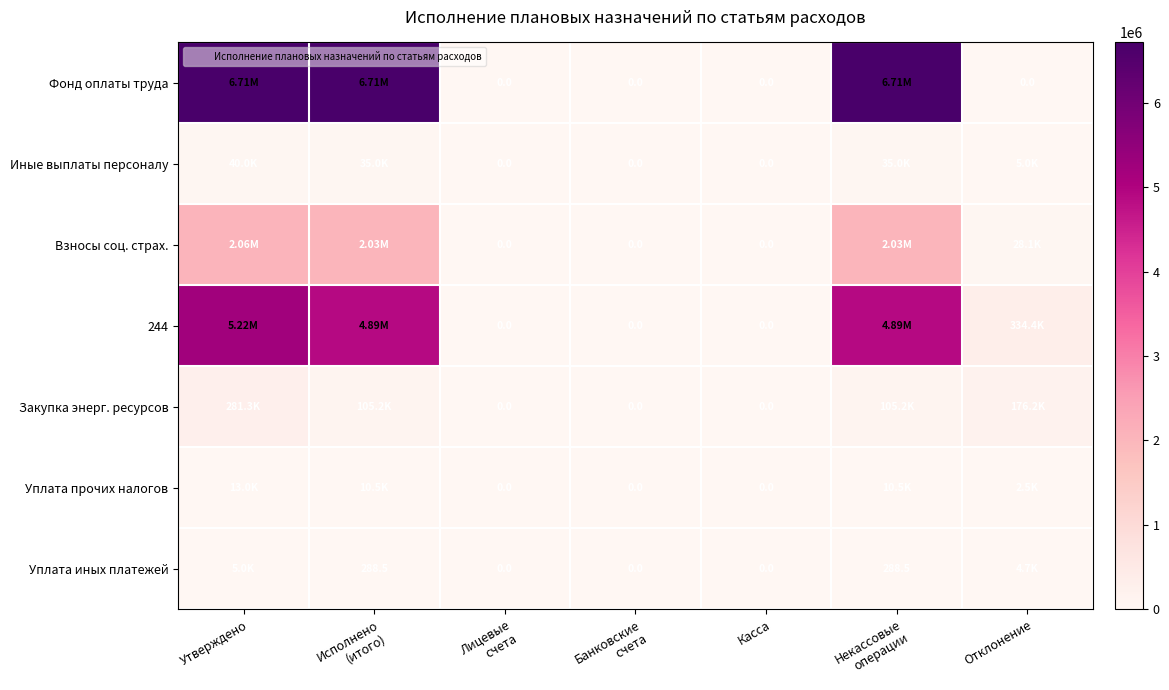

What is the highest value of the Взносы соц. страх. series?

2055746.8